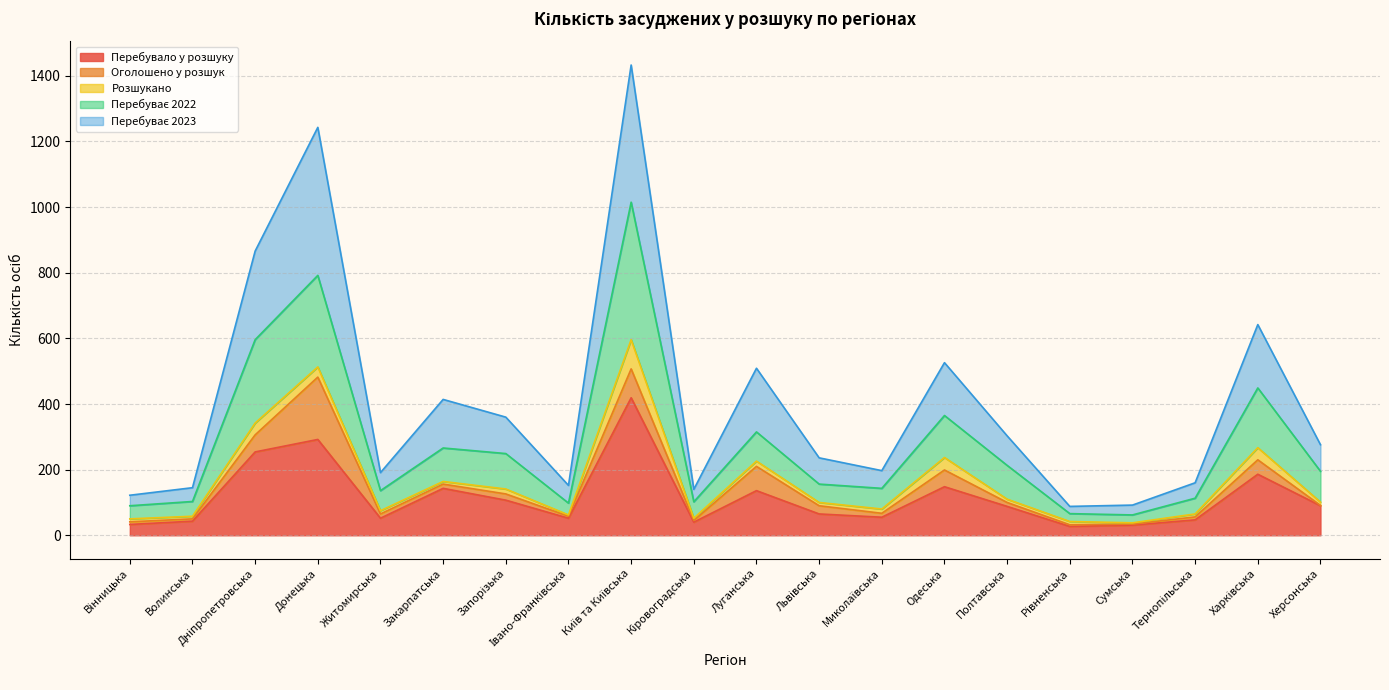

Does the chart have visible grid lines?

Yes